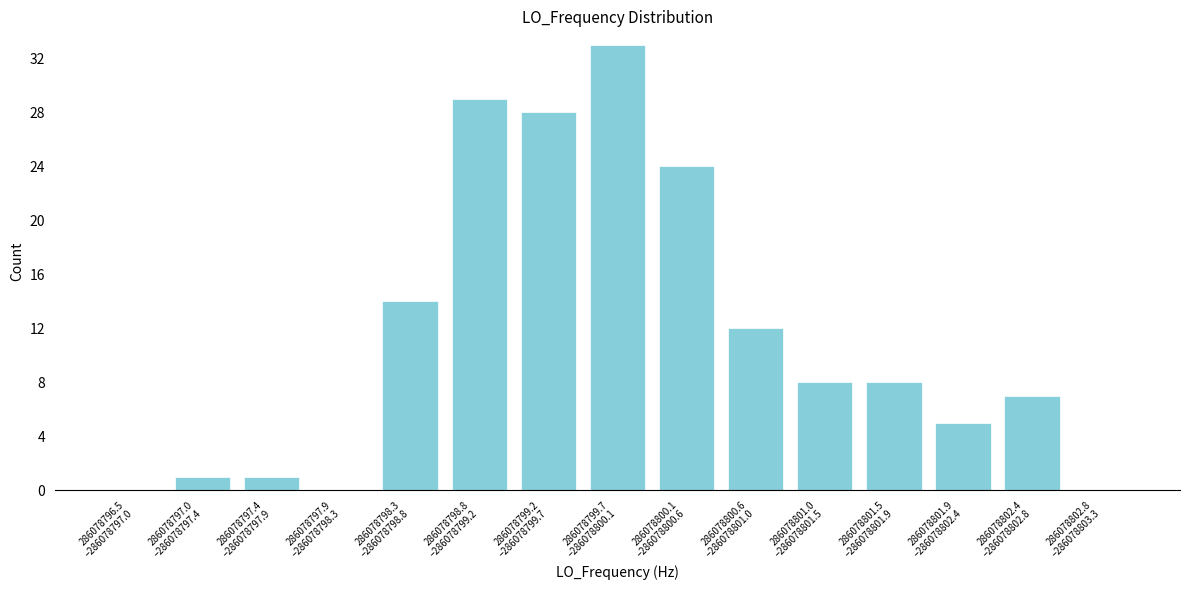

What is the maximum value shown in the chart?

33